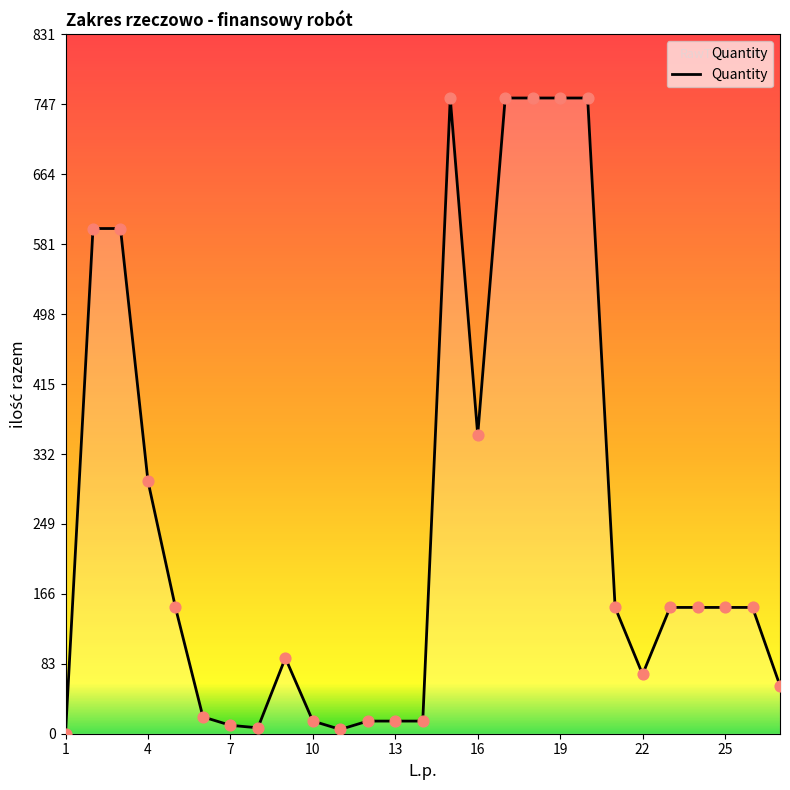

Does the chart have visible grid lines?

No